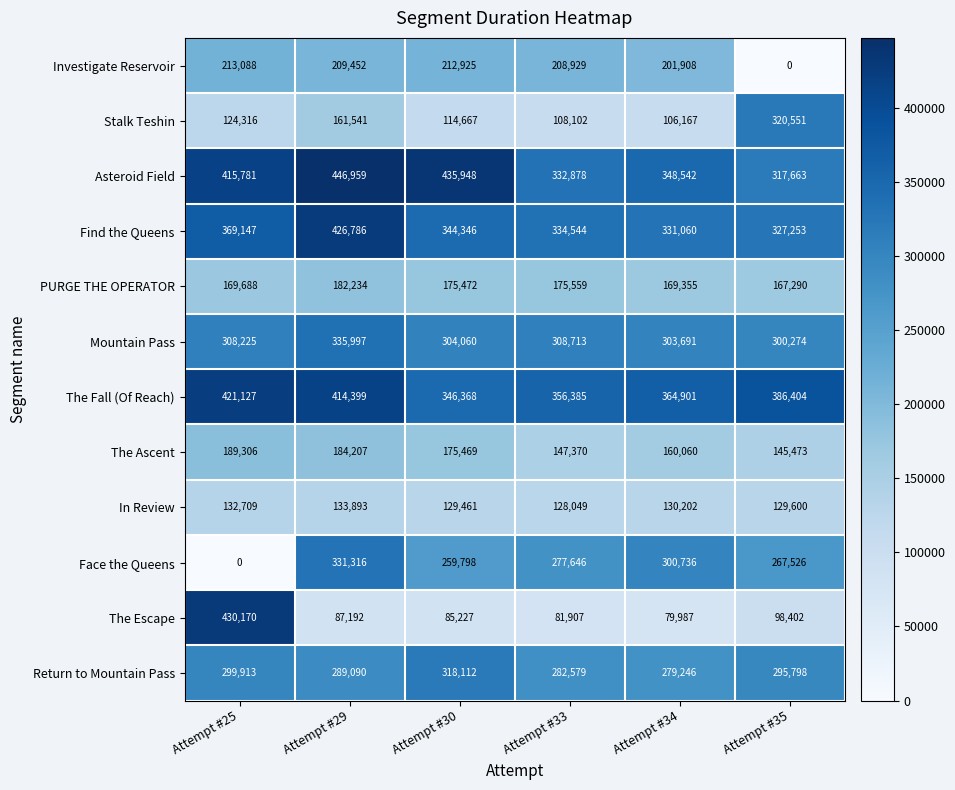

What is the greatest value displayed?

446959